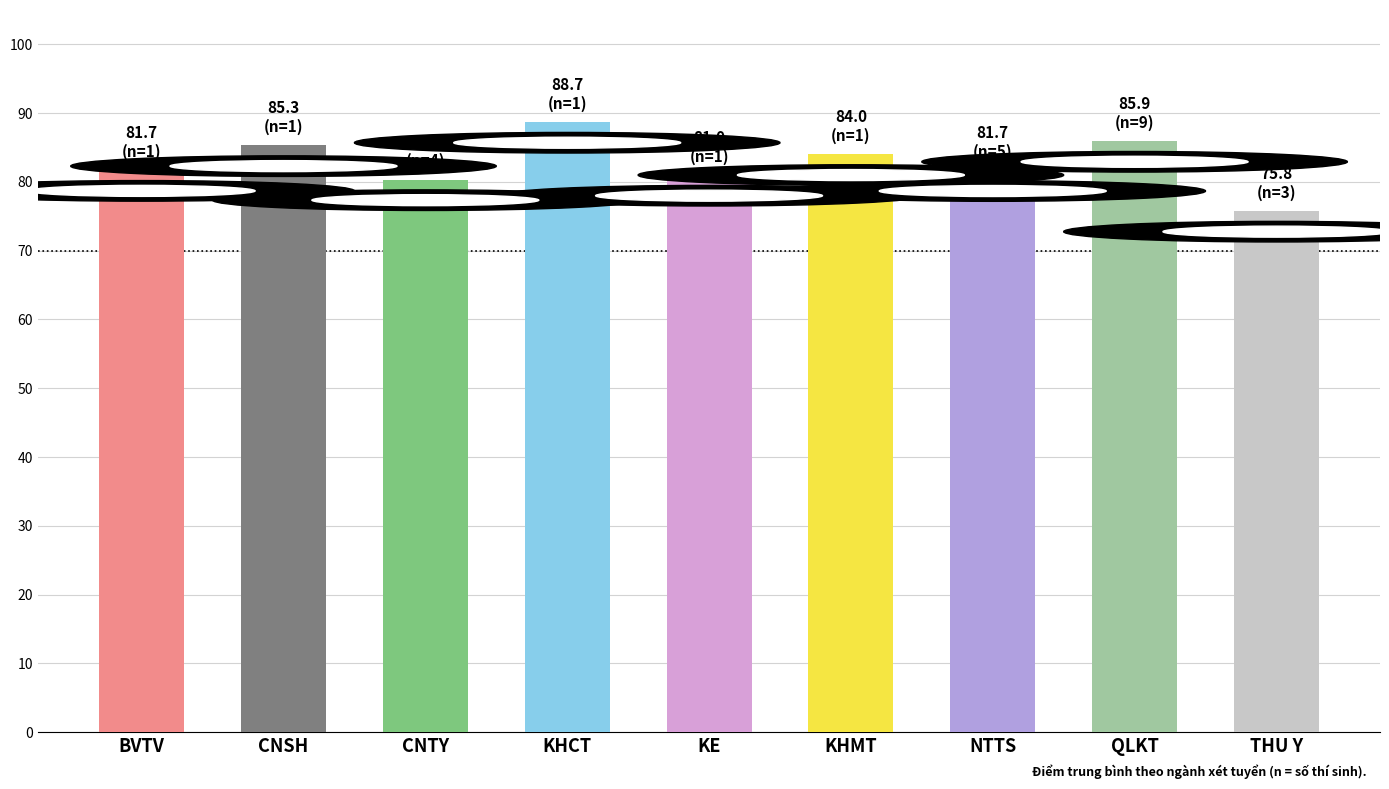

What is the sum of the values at CNSH and KHCT?

174.0